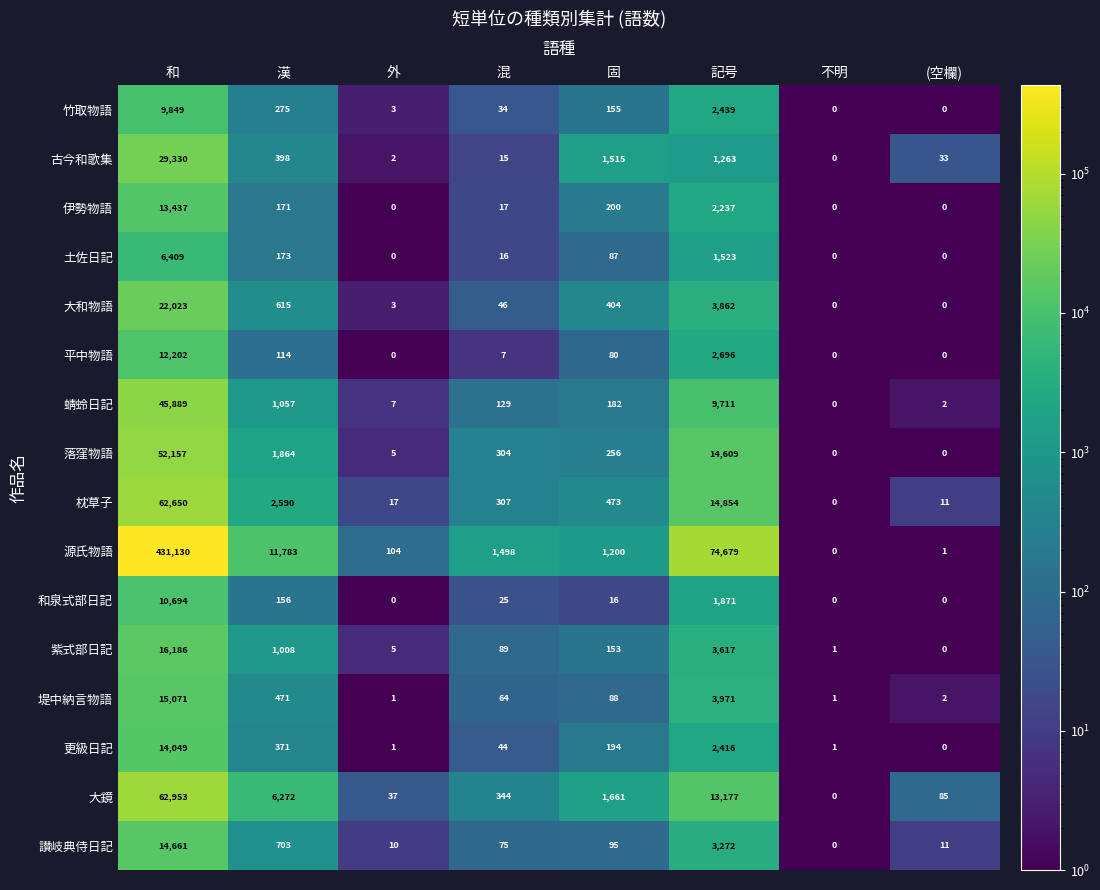

Rank the series at 漢 from lowest to highest value.

平中物語, 和泉式部日記, 伊勢物語, 土佐日記, 竹取物語, 更級日記, 古今和歌集, 堤中納言物語, 大和物語, 讃岐典侍日記, 紫式部日記, 蜻蛉日記, 落窪物語, 枕草子, 大鏡, 源氏物語